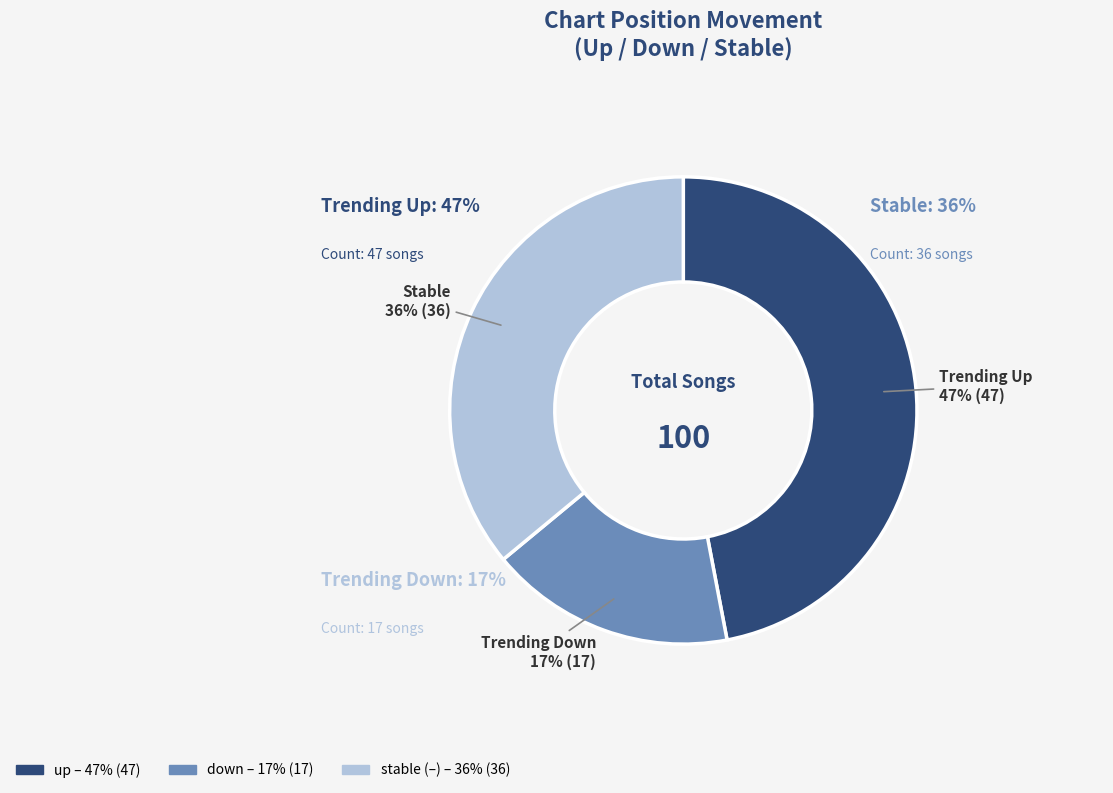

How many segments does this pie chart have?

3